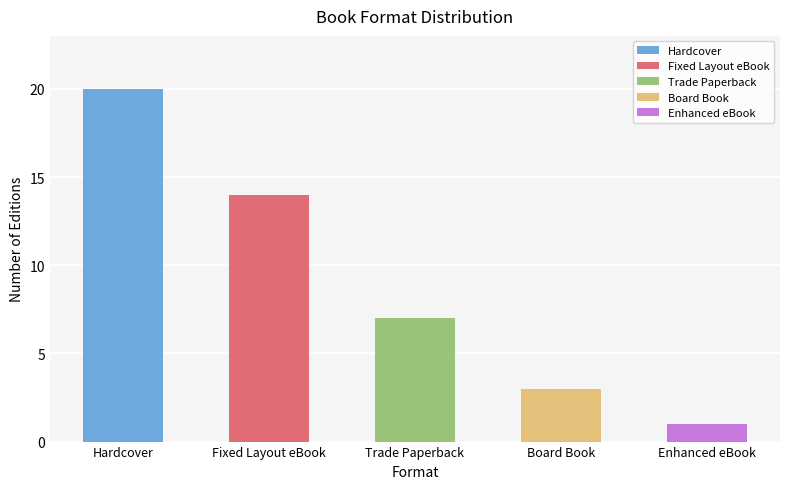

Are the bars horizontal?

No